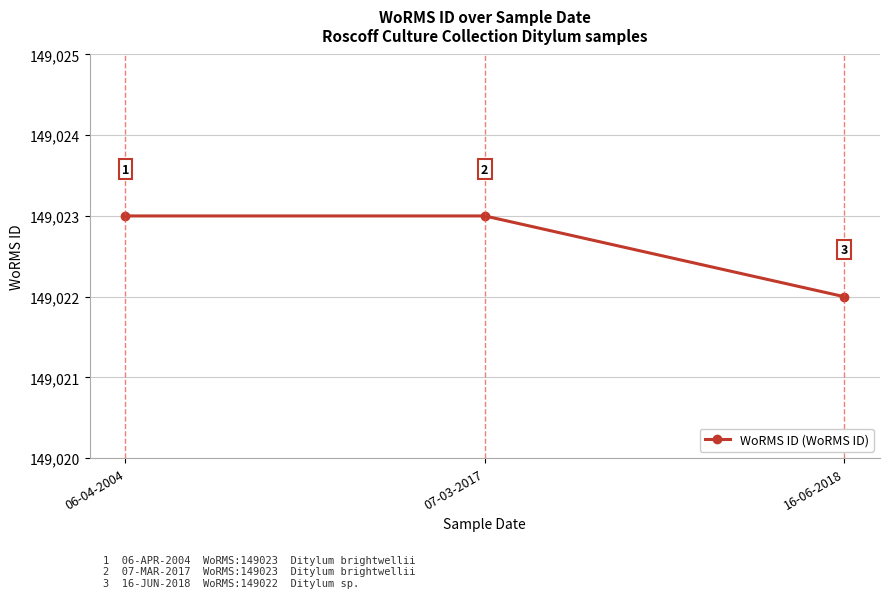

What value does the data have at 07-03-2017?

149023